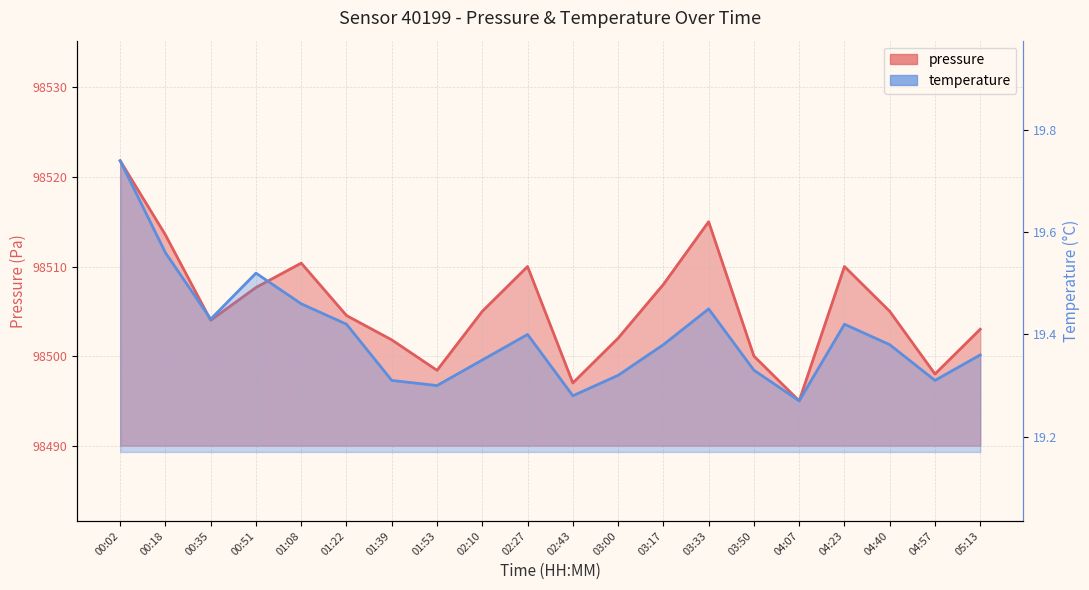

What is the average value of the temperature series?

19.4